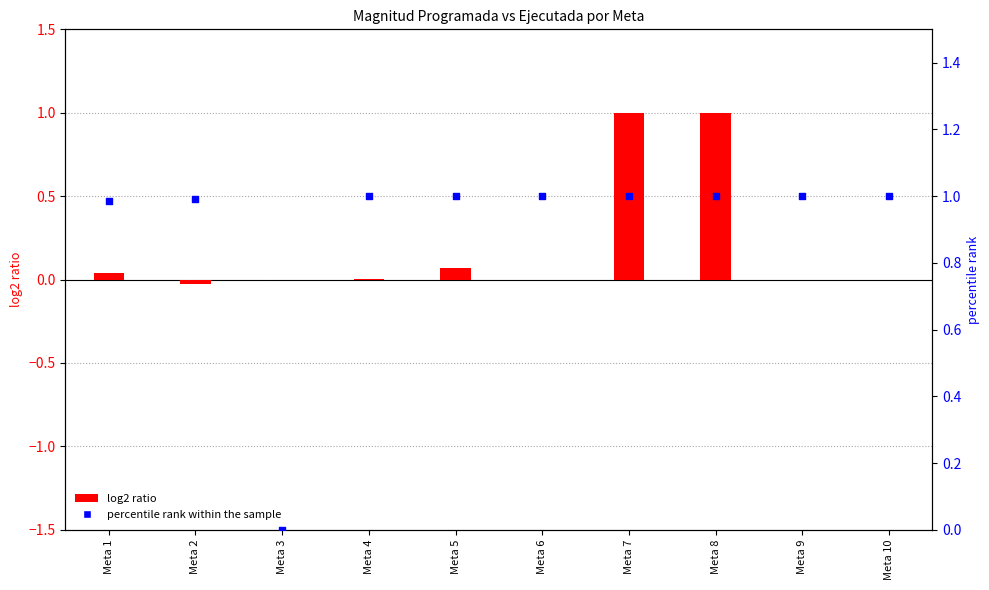

Which series reaches the minimum Y coordinate?

log2 ratio